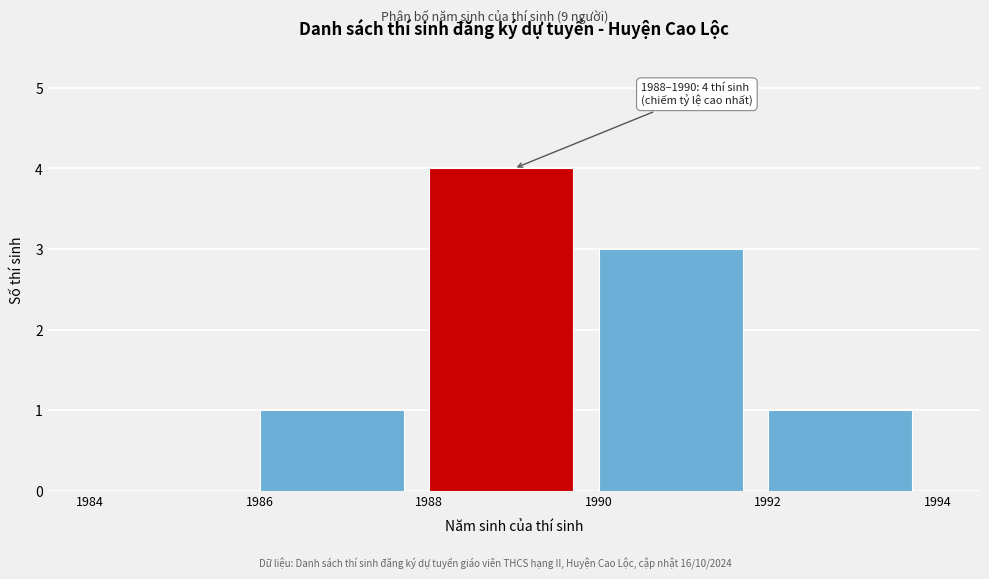

Which range on the x-axis has the tallest bar?

1988 to 1990